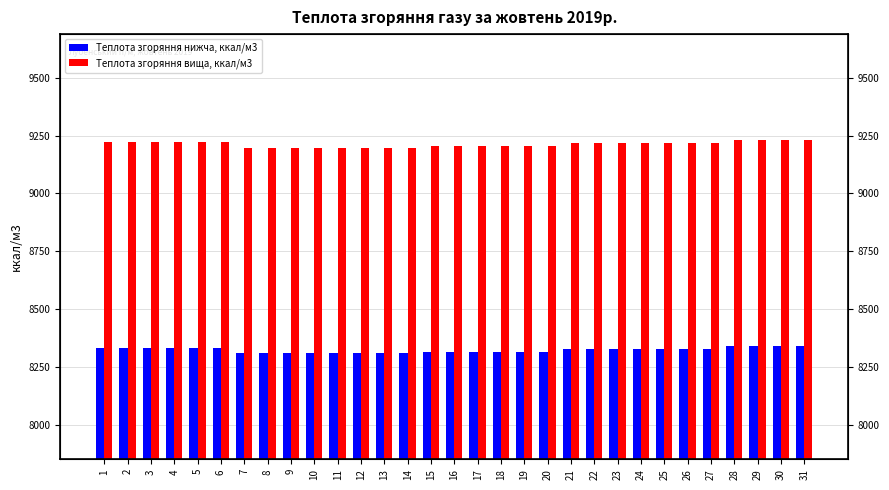

What is the difference between the highest and lowest values at 6?

890.9